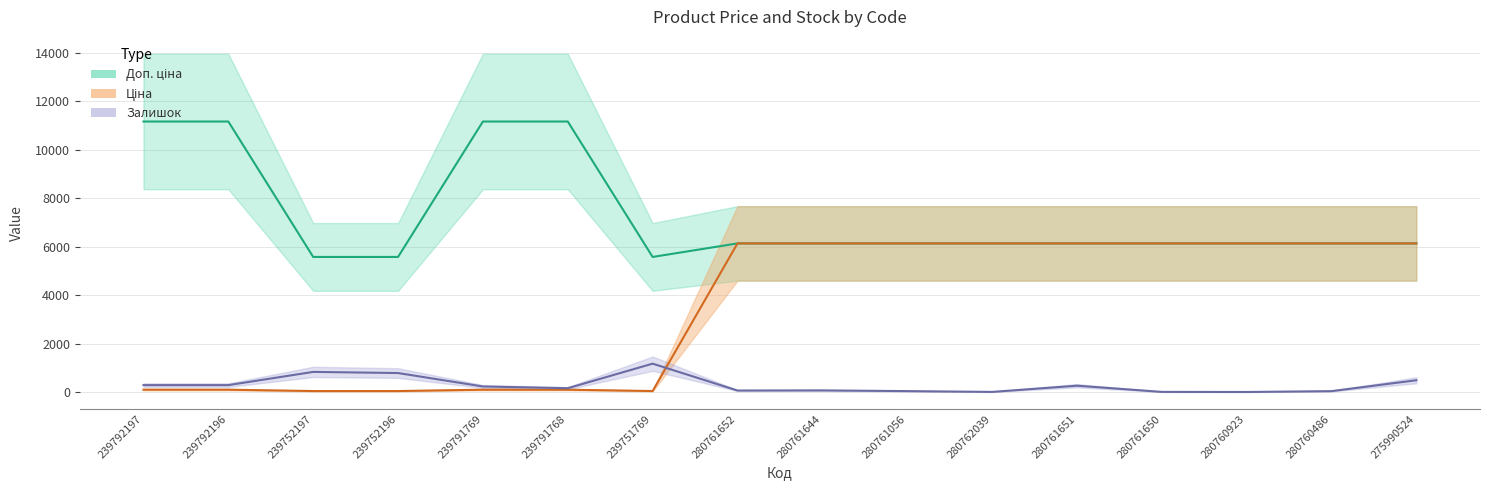

Between 239752197 and 239751769, which series saw the biggest shift?

Залишок